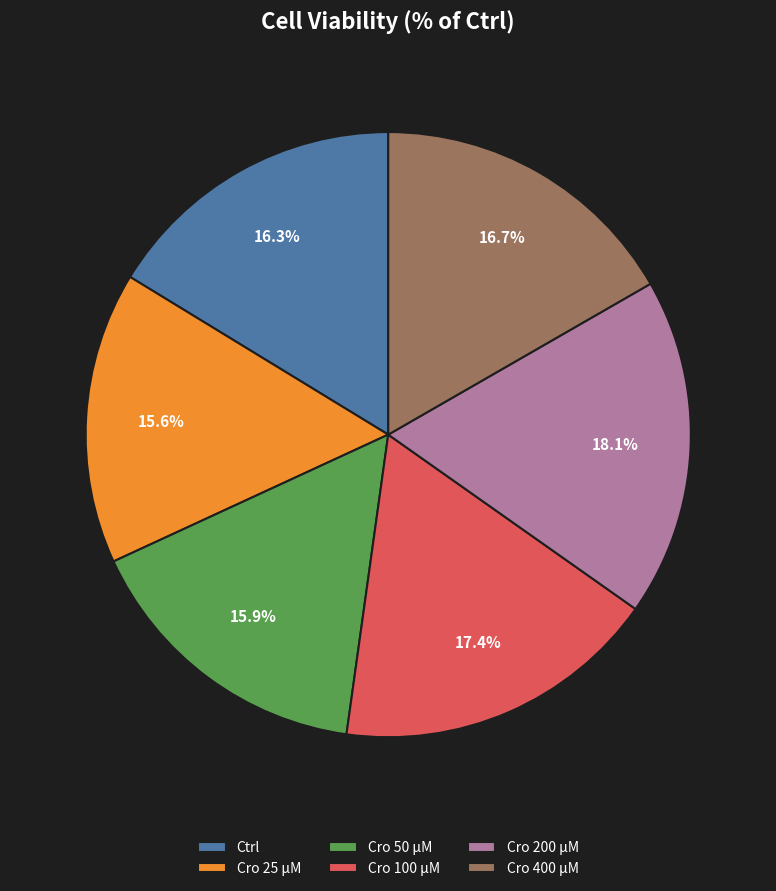

Between Ctrl and Cro 200 μM, which is larger?

Cro 200 μM